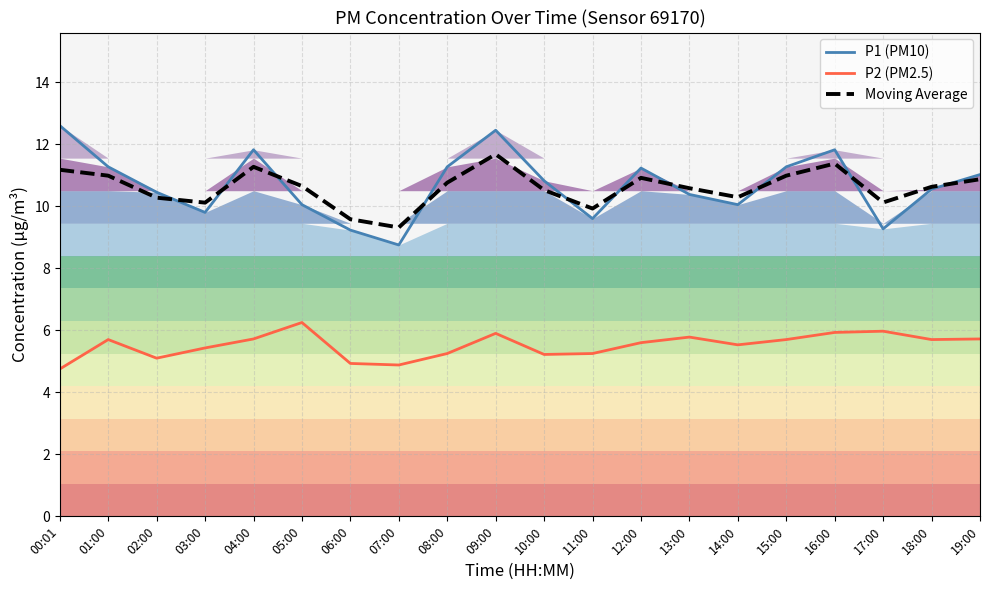

True or false: P2 (PM2.5) and P1 (PM10) intersect in this chart.

False